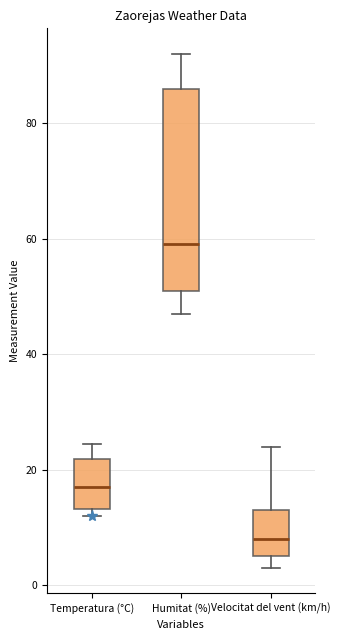

Reading left to right, read every box against the y-axis: the position of its median line, the range the box covers, and the ends of its whiskers. The values are not printed on the chart, so give them approximately, as read against the axis.

Temperatura (°C): median 18, box 14 to 22, whiskers 12 to 24
Humitat (%): median 60, box 52 to 86, whiskers 48 to 92
Velocitat del vent (km/h): median 8, box 6 to 14, whiskers 4 to 24